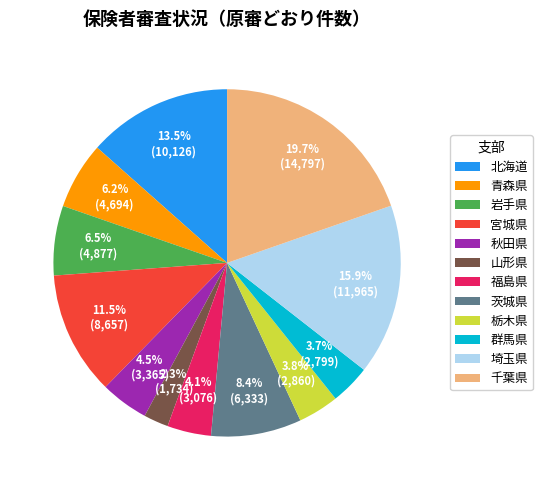

Count the number of slices in the pie.

12